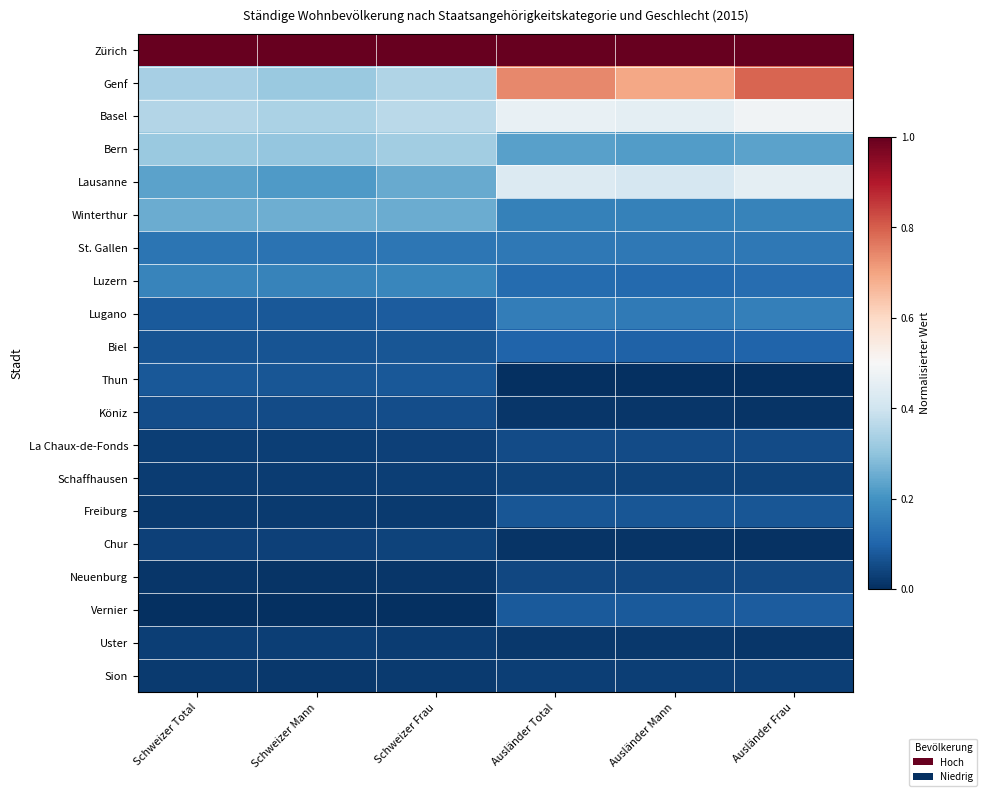

At how many categories does at least one series exceed 0?

6